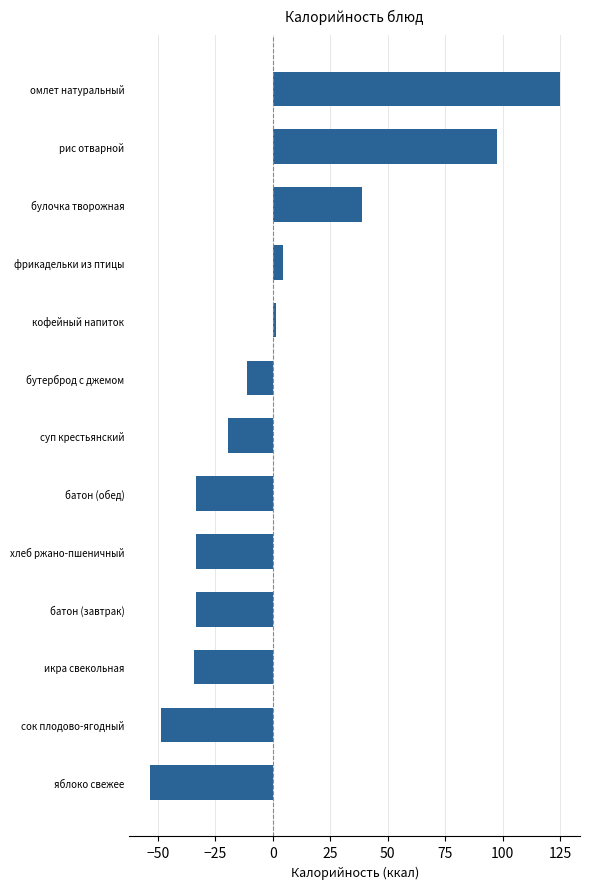

Is it true that the value at яблоко свежее is -94.8?

False